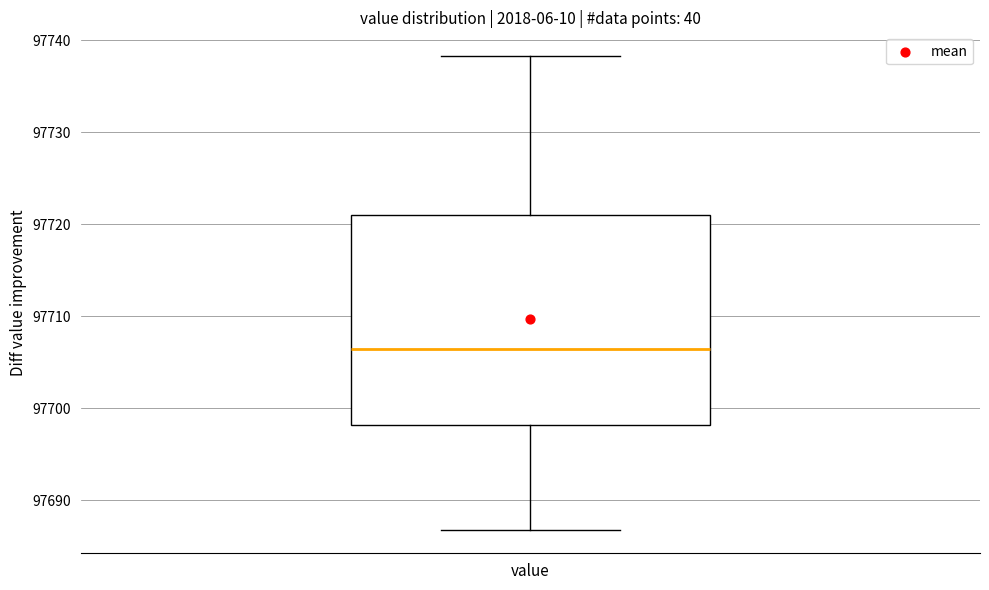

Read this box plot against the y-axis: the position of the median line, the range covered by the box, and the ends of both whiskers. The values are not printed on the chart, so give them approximately, as read against the axis.

median 97706, box 97698 to 97721, whiskers 97687 to 97738